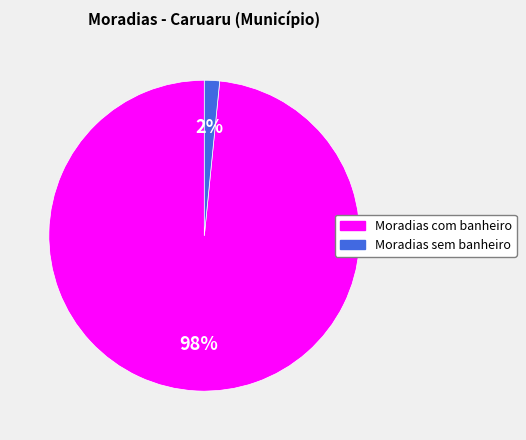

Rank the categories by value from highest to lowest.

Moradias com banheiro, Moradias sem banheiro